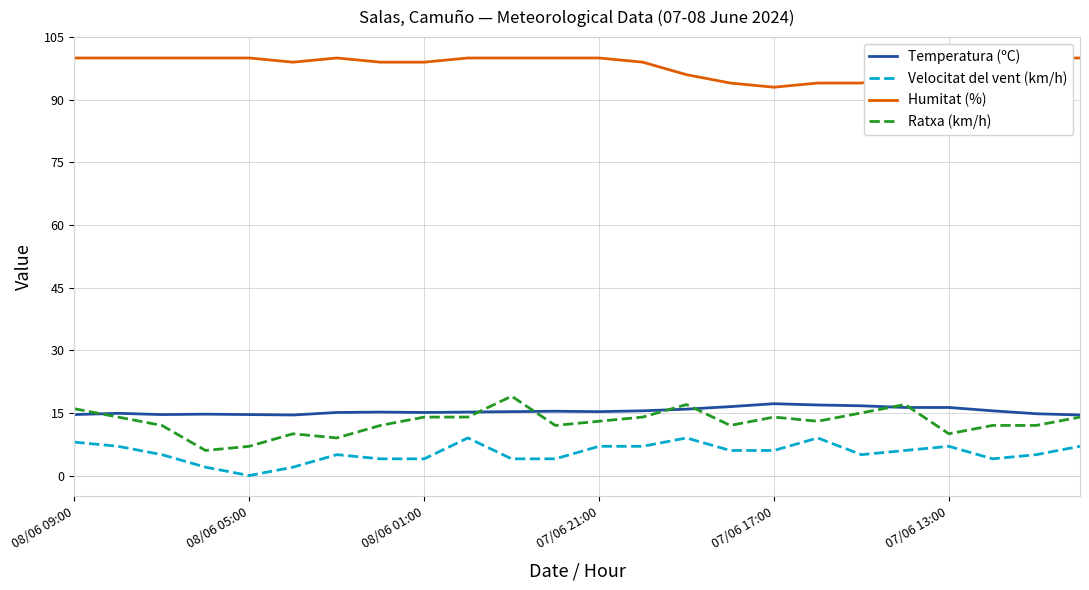

Does the chart have visible grid lines?

Yes